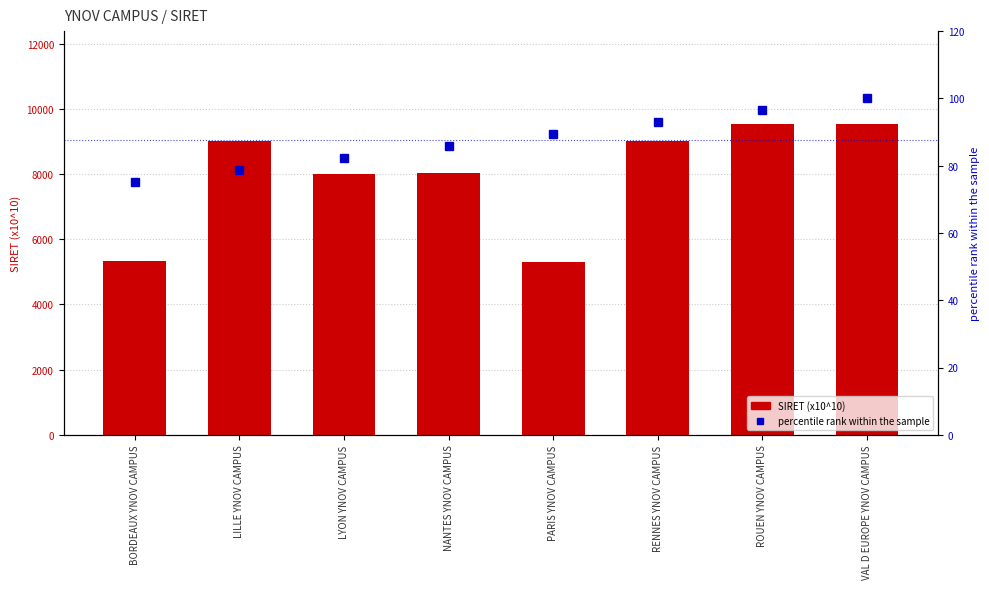

What is the sum of the percentile rank within the sample values at LILLE YNOV CAMPUS and NANTES YNOV CAMPUS?

164.3